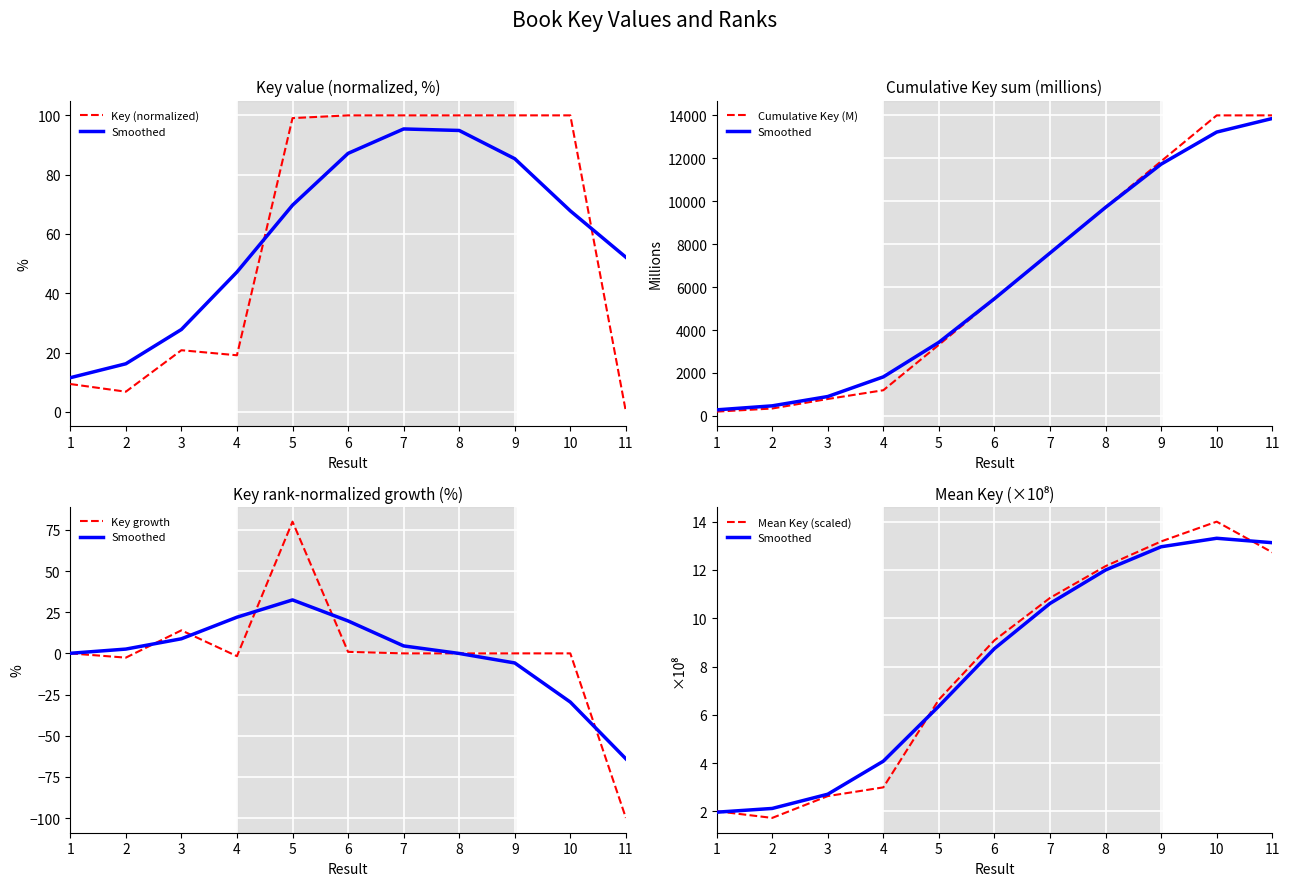

What is the difference between the highest and lowest values at 11?

14104.1